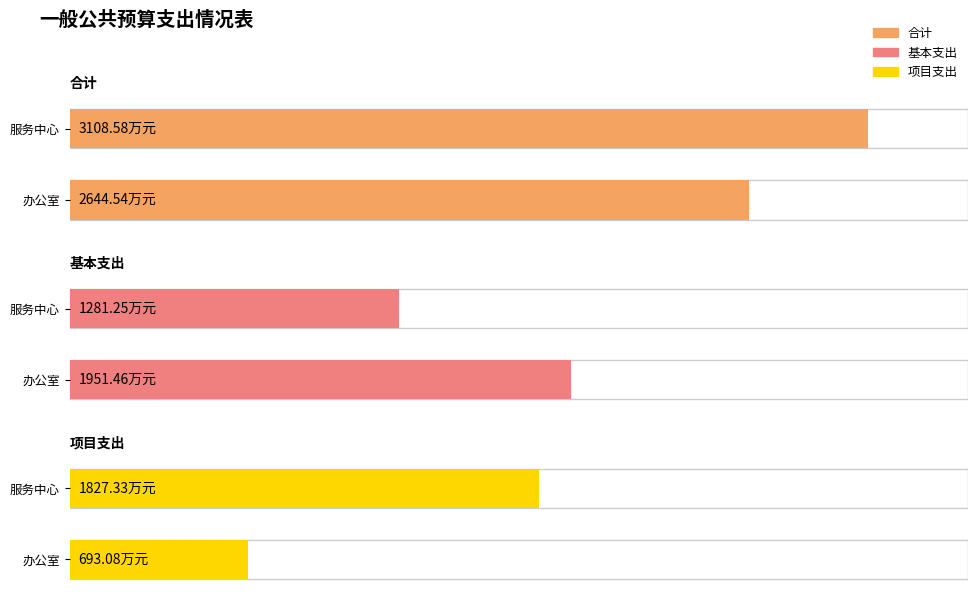

How many bars are there in each group?

3